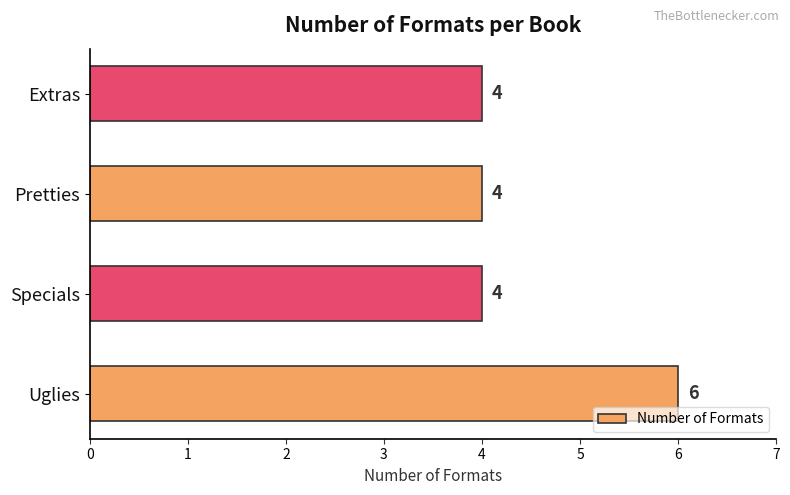

The value at Extras is 4. True or false?

True